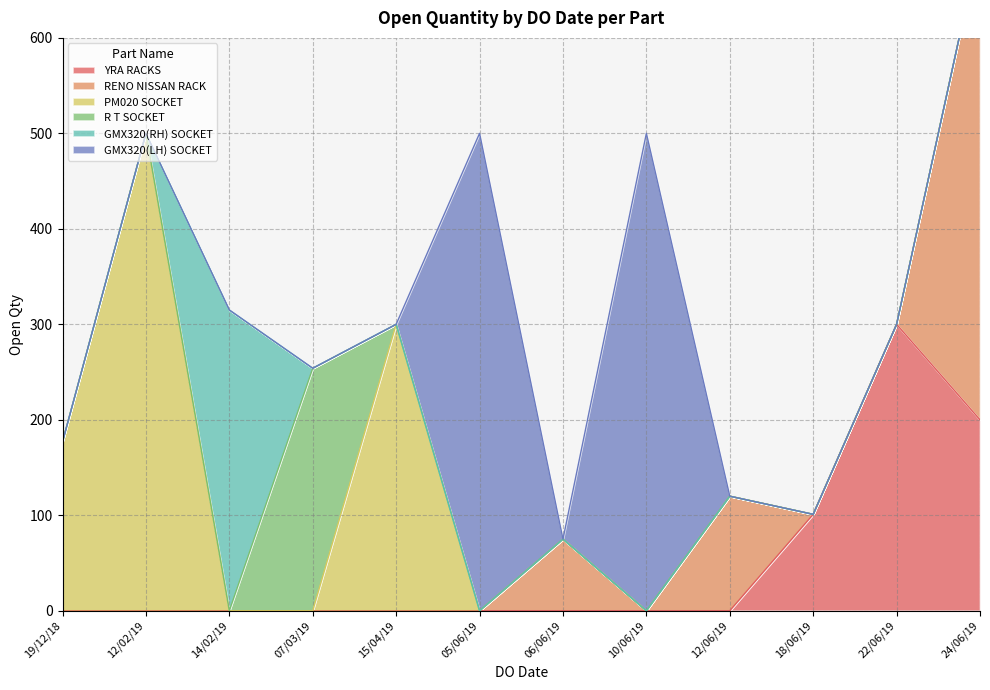

Which category has the highest value in the YRA RACKS series?

22/06/19